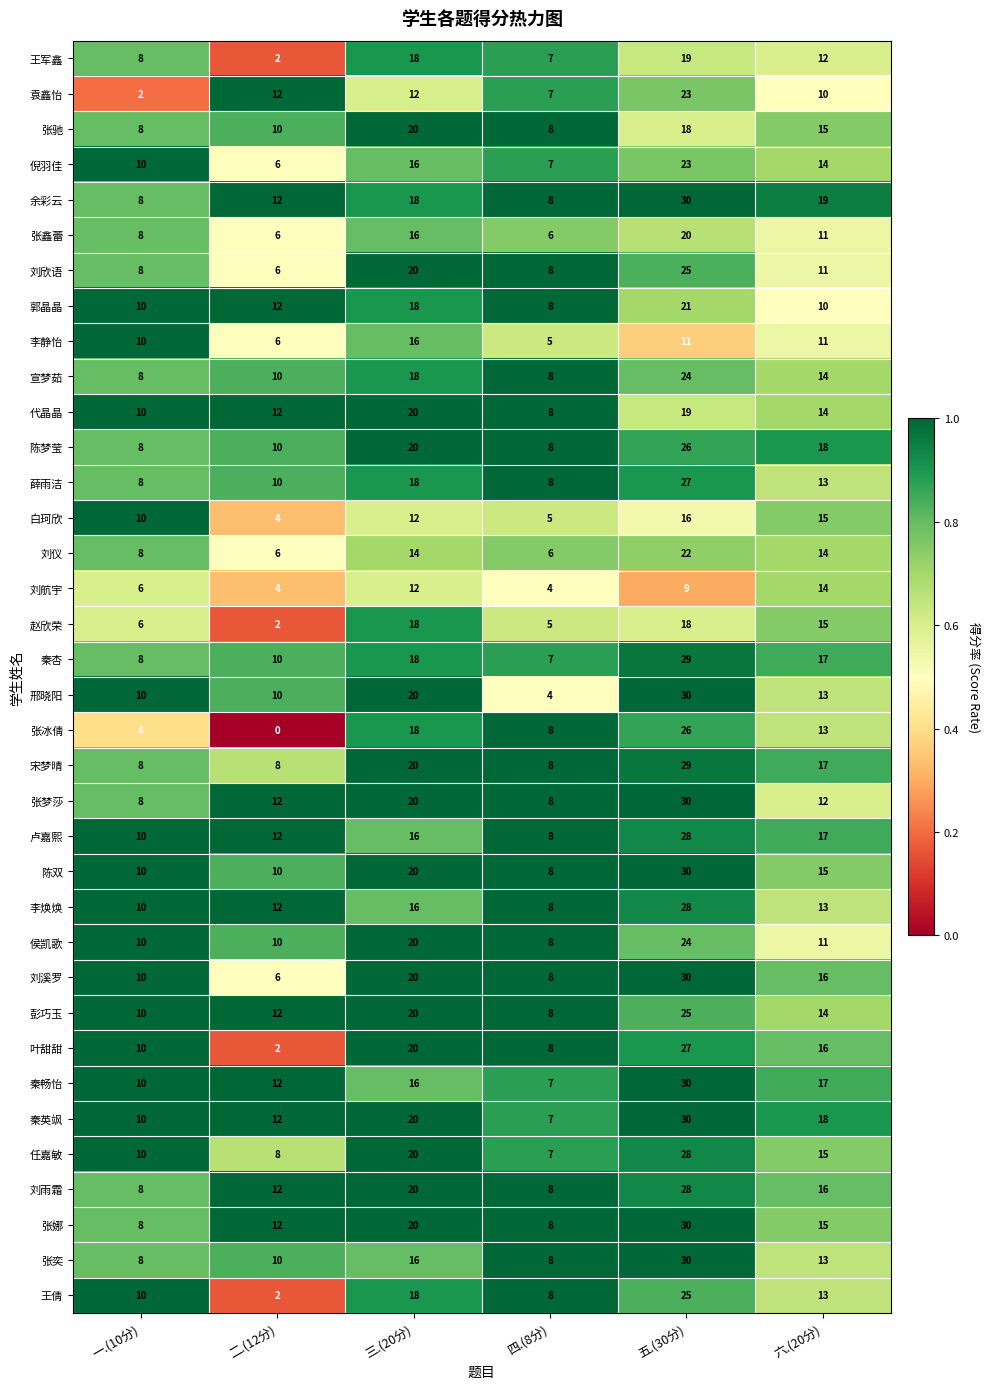

What value does the 卢嘉熙 series have at 四.(8分)?

8